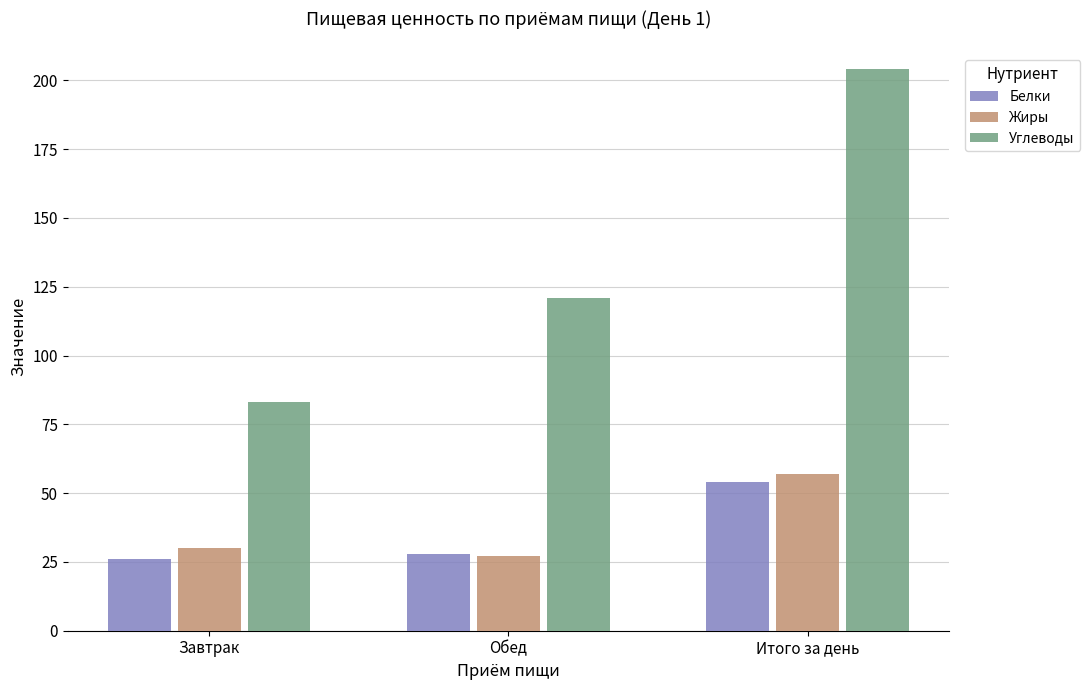

Reading left to right, list all the values displayed in this chart.

Белки: 26	28	54
Жиры: 30	27	57
Углеводы: 83	121	204